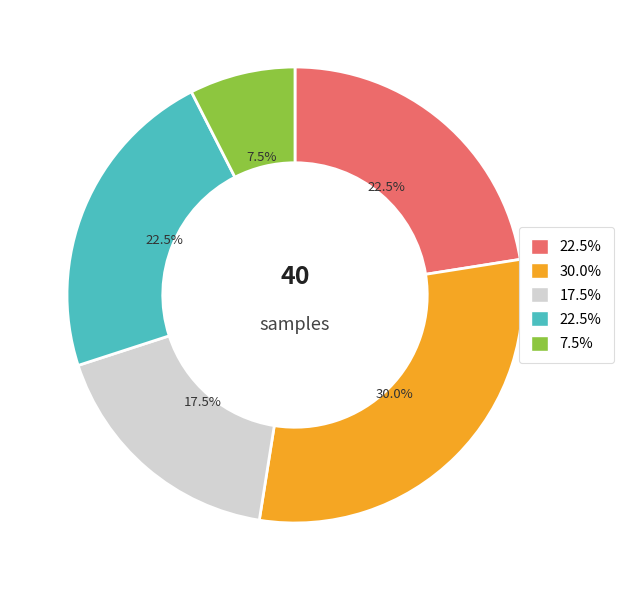

Is there a majority slice in this chart?

No